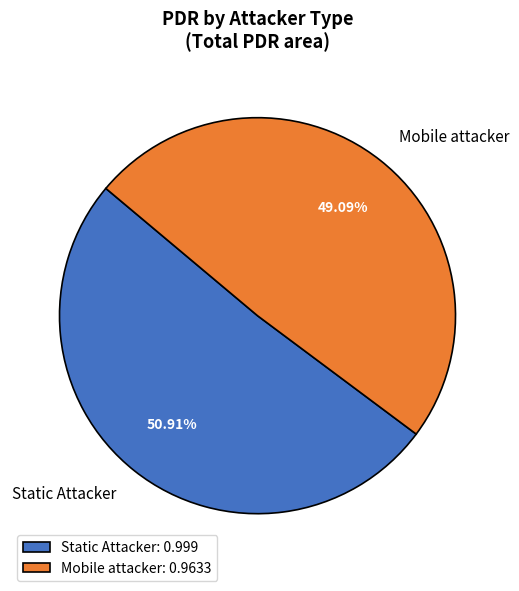

Between Mobile attacker and Static Attacker, which is larger?

Static Attacker